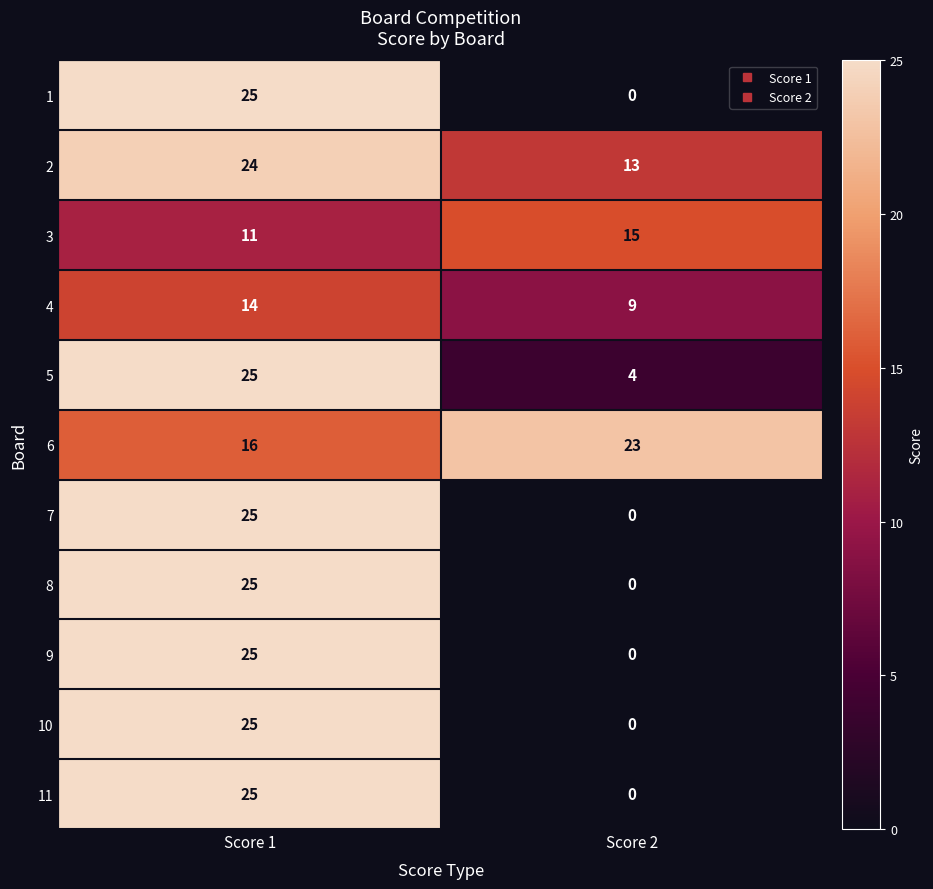

True or false: 5 has a value of 17 at Score 1.

False